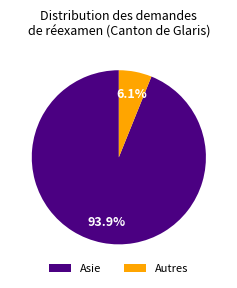

Is there any slice that represents more than half of the pie?

Yes